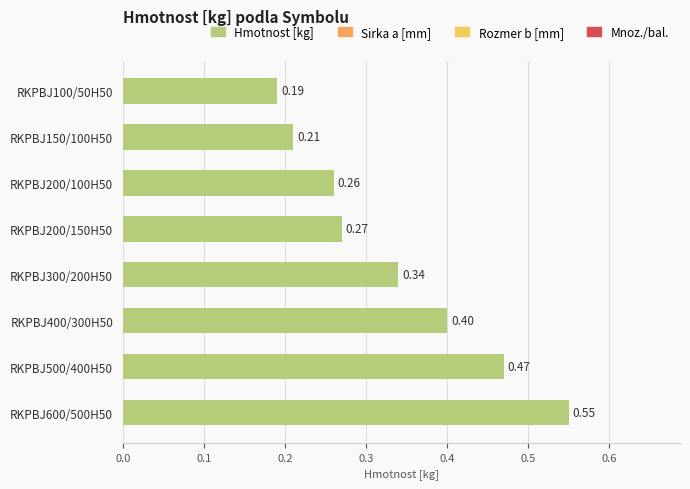

What is the sum of the values at RKPBJ100/50H50 and RKPBJ600/500H50?

0.7